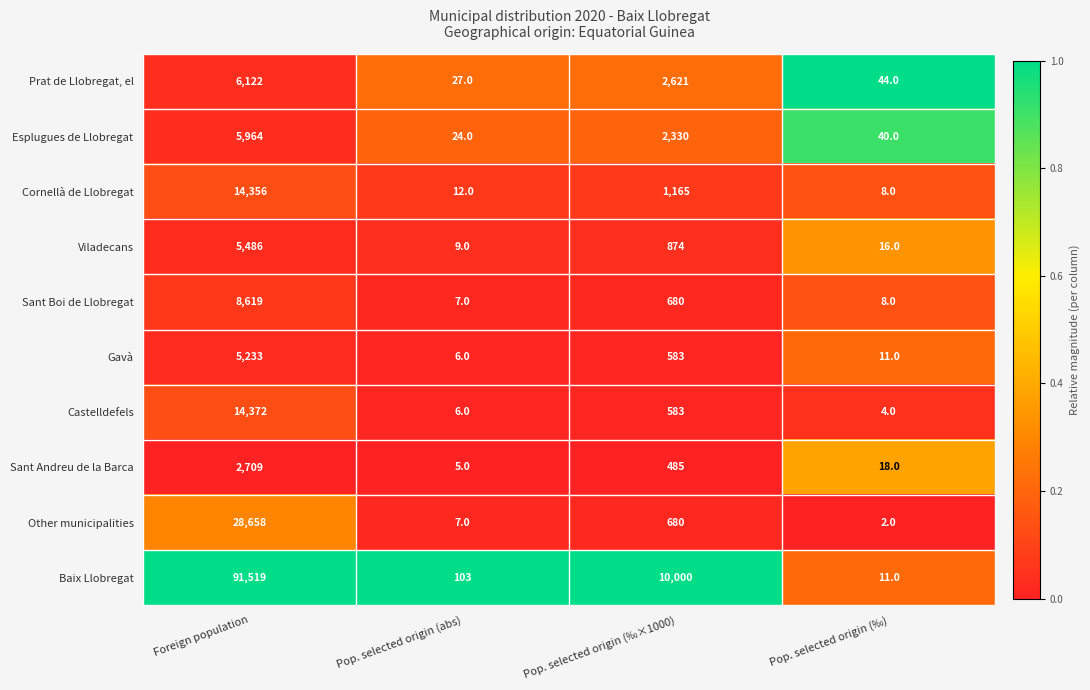

Read the Sant Andreu de la Barca value at Foreign population, to the nearest 10.

2710